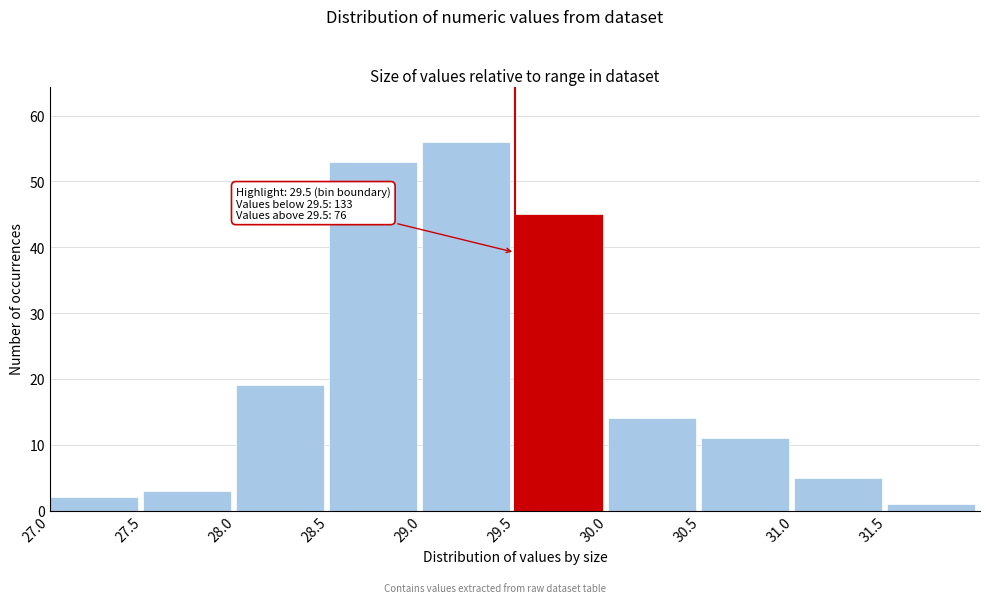

Over which range of the x-axis is the bar tallest?

29.0 to 29.5